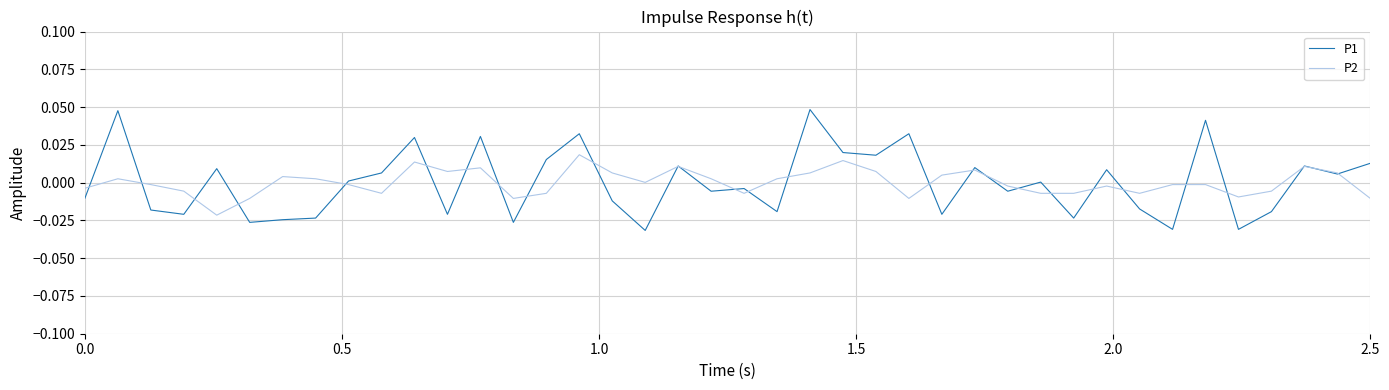

Which series has the widest spread of values?

P1